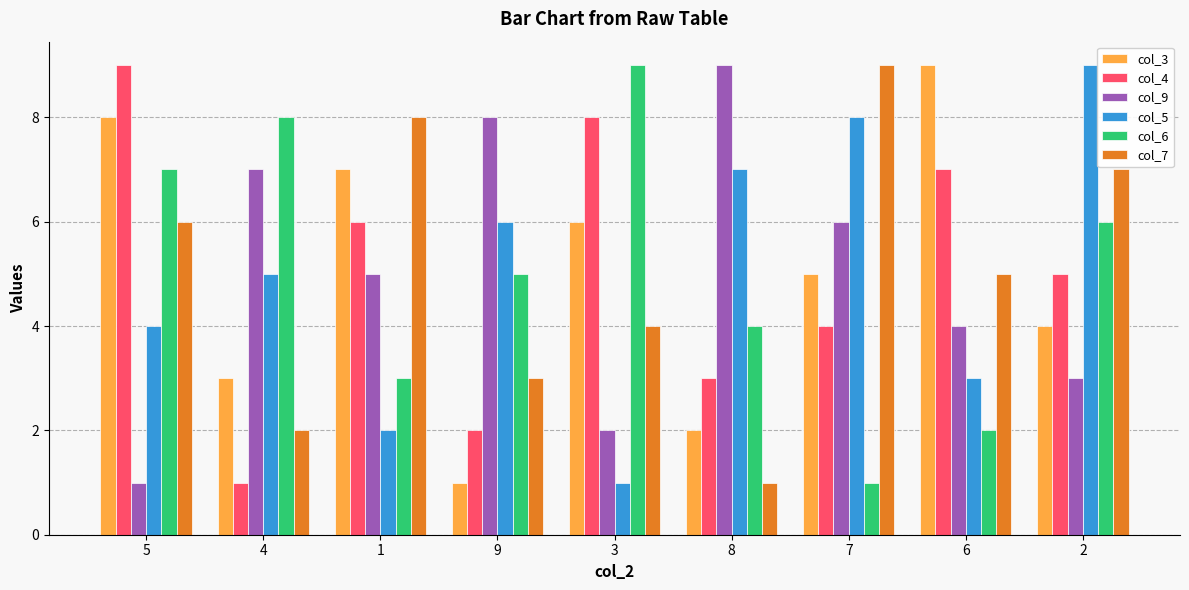

Count the number of categories in the chart.

9